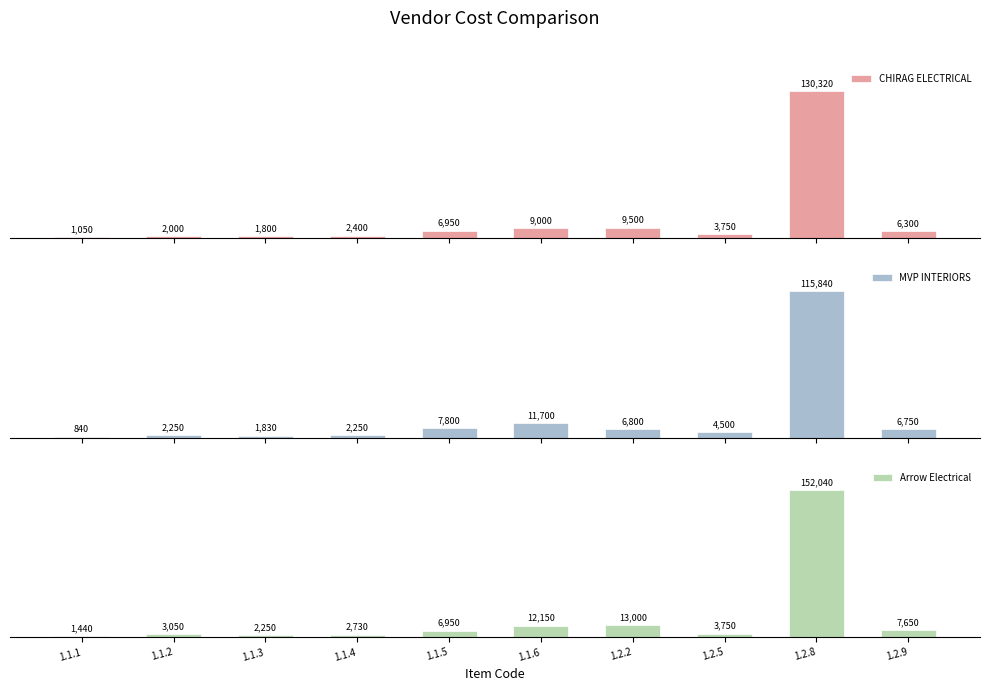

Which series changed the most between 1.1.5 and 1.2.8?

Arrow Electrical